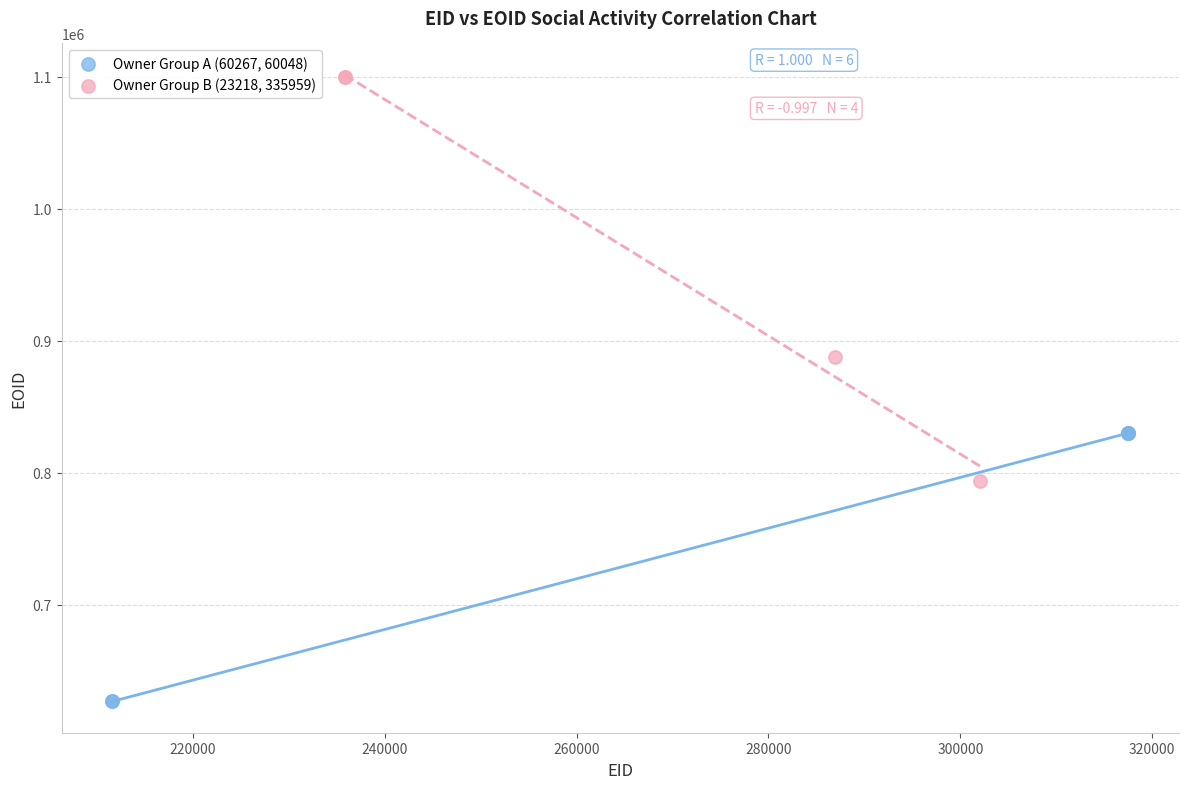

Which series reaches the minimum Y coordinate?

Owner Group A (60267, 60048)